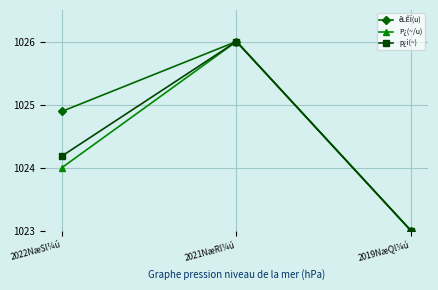

Is the value of êLÊÏ(u) at 2022NæSl¼ú greater than the value of p¿i(~) at 2021NæRl¼ú?

No